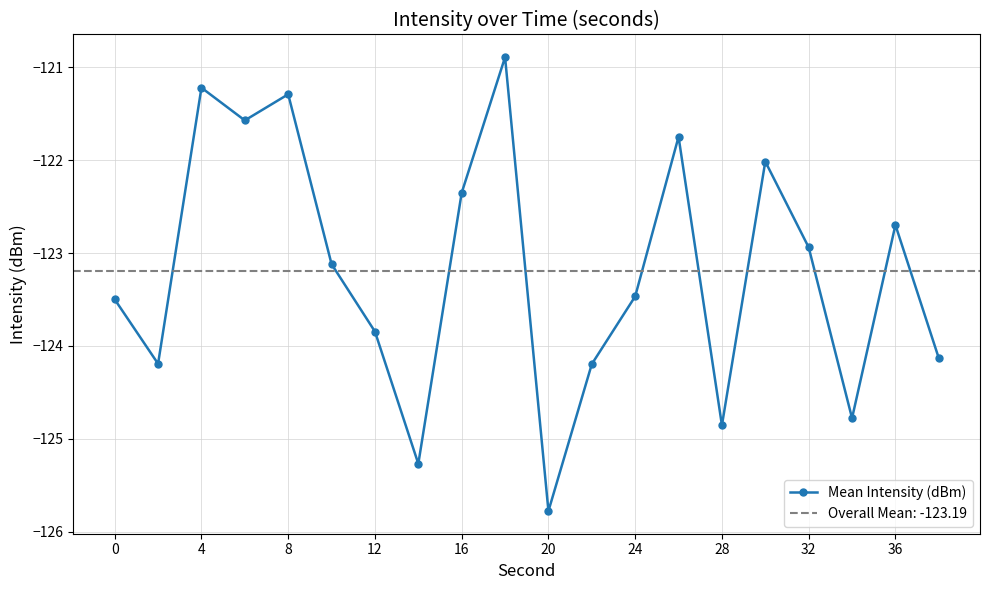

At which label does Mean Intensity (dBm) reach its minimum?

20